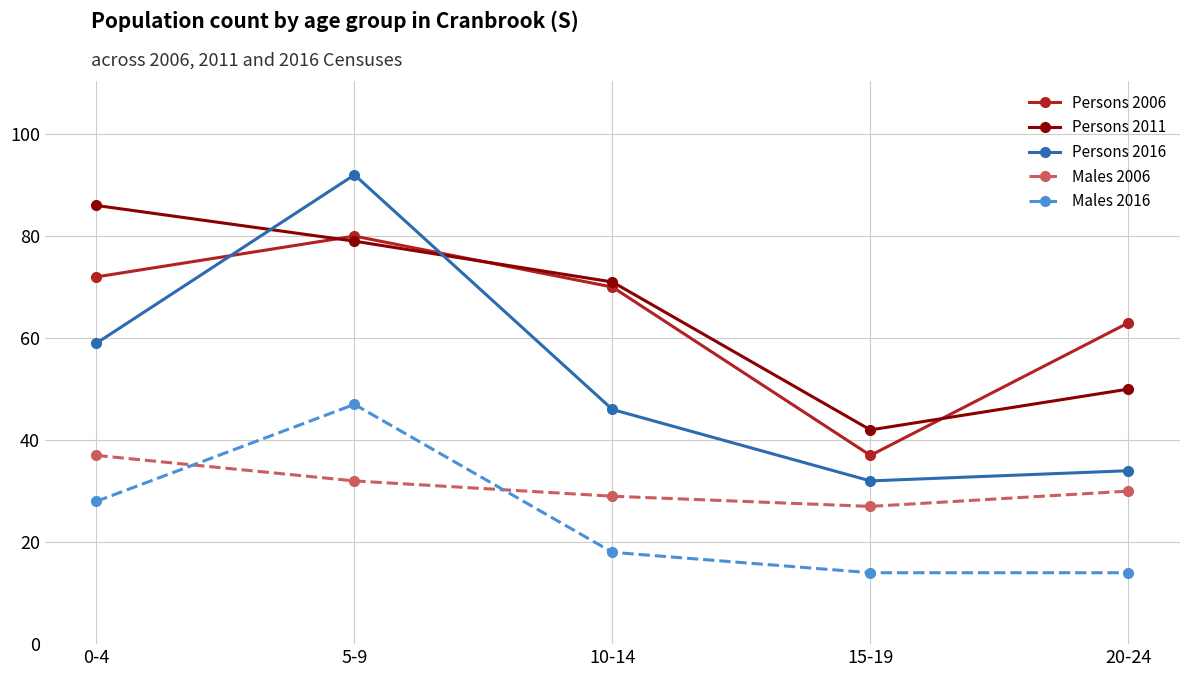

At which label is Males 2016 closest to 30?

0-4